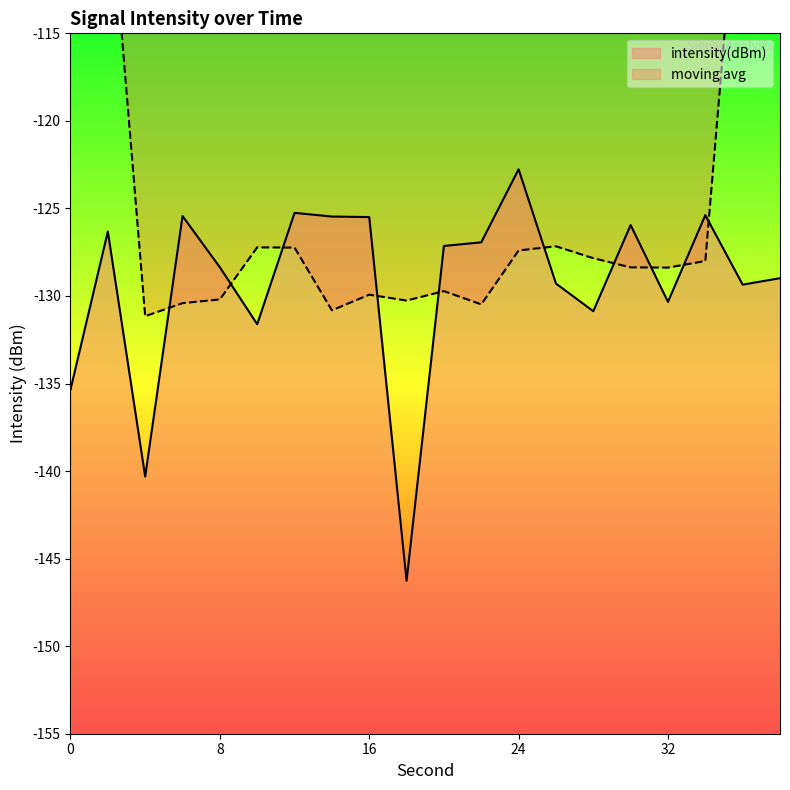

At which category does the data reach its first local valley?

4